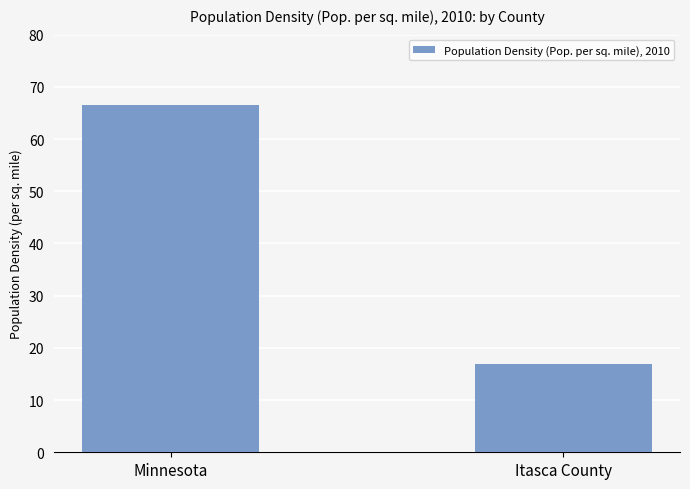

Rank the categories by value from lowest to highest.

Itasca County, Minnesota